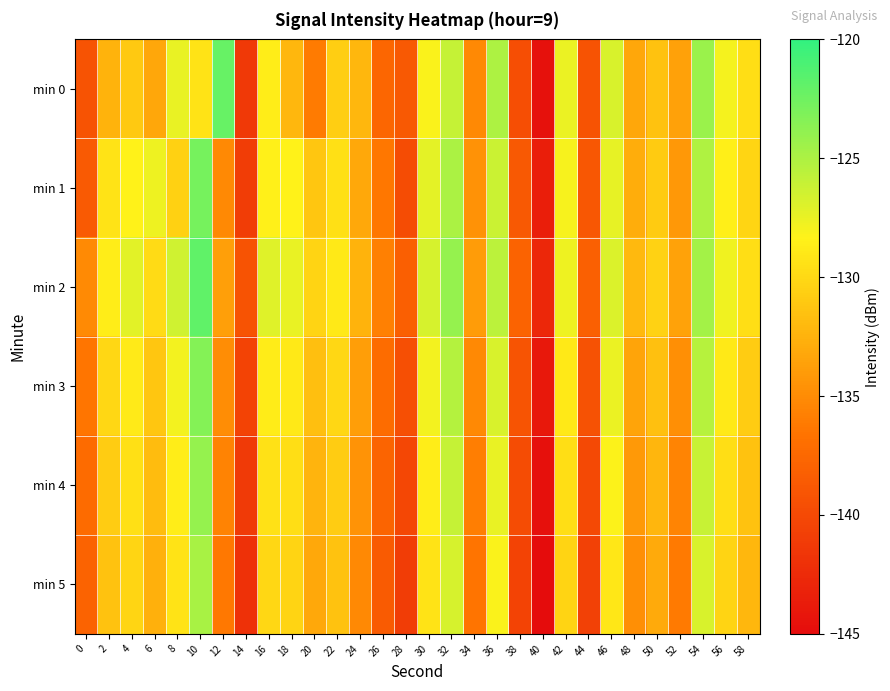

Reading left to right, transcribe all the data shown in this chart.

min 0: 0=-139.2	2=-132.5	4=-131.0	6=-133.2	8=-127.4	10=-129.3	12=-122.2	14=-141.3	16=-128.7	18=-132.2	20=-136.1	22=-130.7	24=-132.1	26=-137.7	28=-138.7	30=-128.2	32=-126.0	34=-135.2	36=-125.0	38=-139.6	40=-144.6	42=-127.6	44=-139.2	46=-126.8	48=-133.2	50=-131.5	52=-133.6	54=-124.3	56=-128.0	58=-129.6
min 1: 0=-138.6	2=-129.3	4=-128.3	6=-127.6	8=-130.5	10=-122.8	12=-135.2	14=-141.0	16=-128.4	18=-128.4	20=-131.2	22=-129.5	24=-133.1	26=-136.4	28=-139.8	30=-127.3	32=-124.9	34=-134.6	36=-126.2	38=-138.7	40=-143.5	42=-128.1	44=-138.9	46=-127.4	48=-132.8	50=-130.9	52=-134.2	54=-125.1	56=-128.5	58=-130.2
min 2: 0=-135.1	2=-128.6	4=-127.2	6=-129.8	8=-126.4	10=-121.9	12=-133.7	14=-139.2	16=-127.1	18=-127.5	20=-130.3	22=-128.9	24=-132.5	26=-135.8	28=-138.2	30=-126.7	32=-124.1	34=-133.9	36=-125.6	38=-137.9	40=-142.8	42=-127.7	44=-138.1	46=-126.9	48=-132.1	50=-130.4	52=-133.5	54=-124.6	56=-127.8	58=-129.6
min 3: 0=-136.5	2=-130.1	4=-128.8	6=-131.2	8=-127.9	10=-123.4	12=-134.9	14=-140.5	16=-128.7	18=-128.9	20=-131.7	22=-130.1	24=-133.8	26=-137.1	28=-139.5	30=-127.9	32=-125.3	34=-135.2	36=-126.8	38=-139.1	40=-144.0	42=-128.9	44=-139.3	46=-127.6	48=-133.4	50=-131.6	52=-134.8	54=-125.4	56=-128.9	58=-130.8
min 4: 0=-137.2	2=-130.8	4=-129.5	6=-131.9	8=-128.6	10=-124.1	12=-135.6	14=-141.2	16=-129.4	18=-129.6	20=-132.4	22=-130.8	24=-134.5	26=-137.8	28=-140.2	30=-128.6	32=-126.0	34=-135.9	36=-127.5	38=-139.8	40=-144.7	42=-129.6	44=-140.0	46=-128.3	48=-134.1	50=-132.3	52=-135.5	54=-126.1	56=-129.6	58=-131.5
min 5: 0=-137.9	2=-131.5	4=-130.2	6=-132.6	8=-129.3	10=-124.8	12=-136.3	14=-141.9	16=-130.1	18=-130.3	20=-133.1	22=-131.5	24=-135.2	26=-138.5	28=-140.9	30=-129.3	32=-126.7	34=-136.6	36=-128.2	38=-140.5	40=-145.4	42=-130.3	44=-140.7	46=-129.0	48=-134.8	50=-133.0	52=-136.2	54=-126.8	56=-130.3	58=-132.2